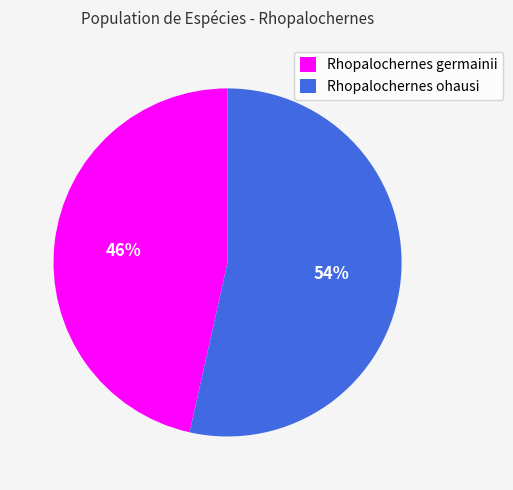

Is the sum of Rhopalochernes ohausi and Rhopalochernes germainii greater than half?

Yes